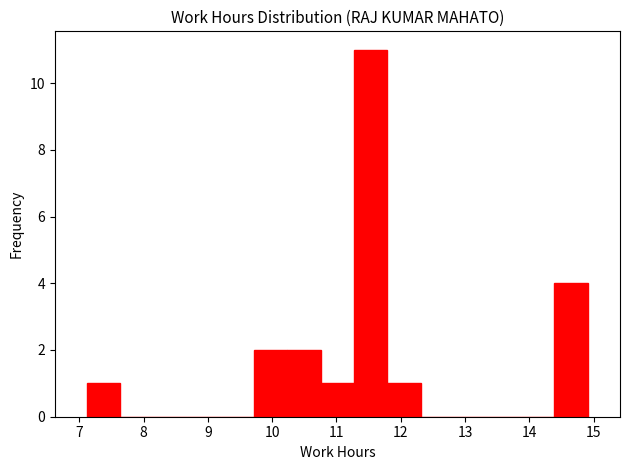

Over which range of the x-axis is the bar tallest?

11.3 to 11.8